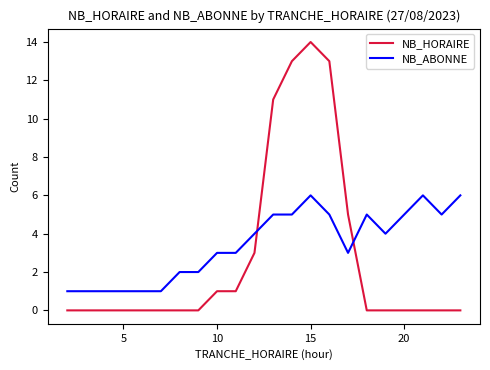

Which series has the largest total across all categories?

NB_ABONNE